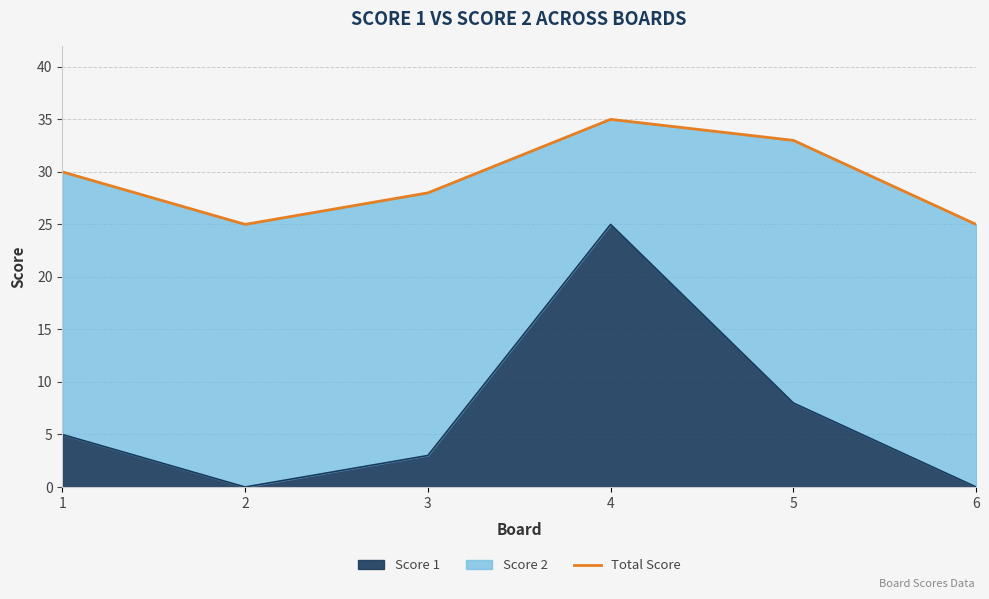

Where is the first local minimum?

2